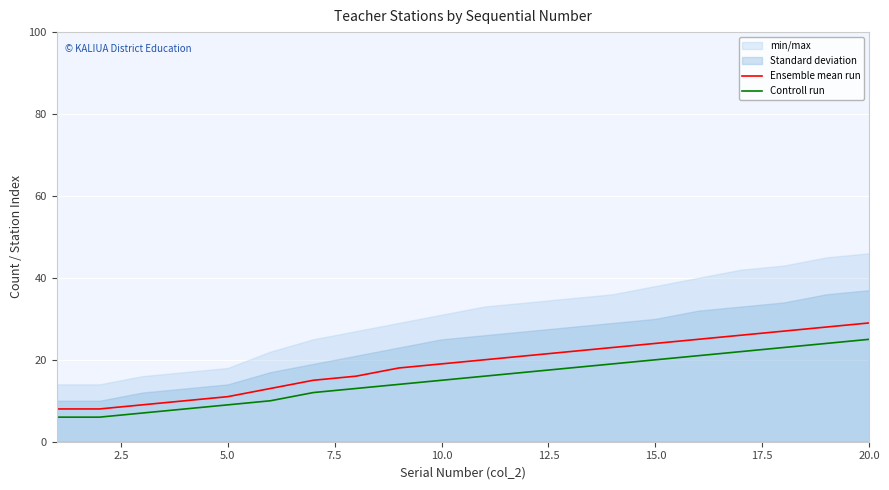

True or false: Controll run and Ensemble mean run cross at least once.

False